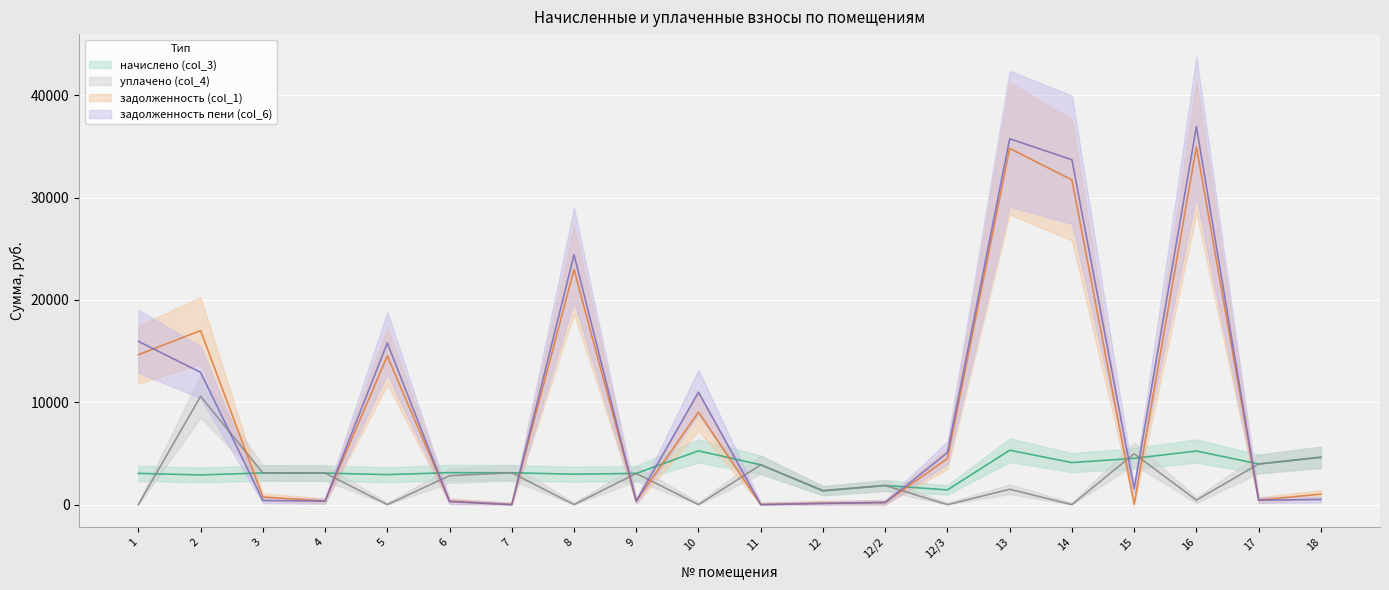

At which label does задолженность пени (col_6) first exceed 1547?

1